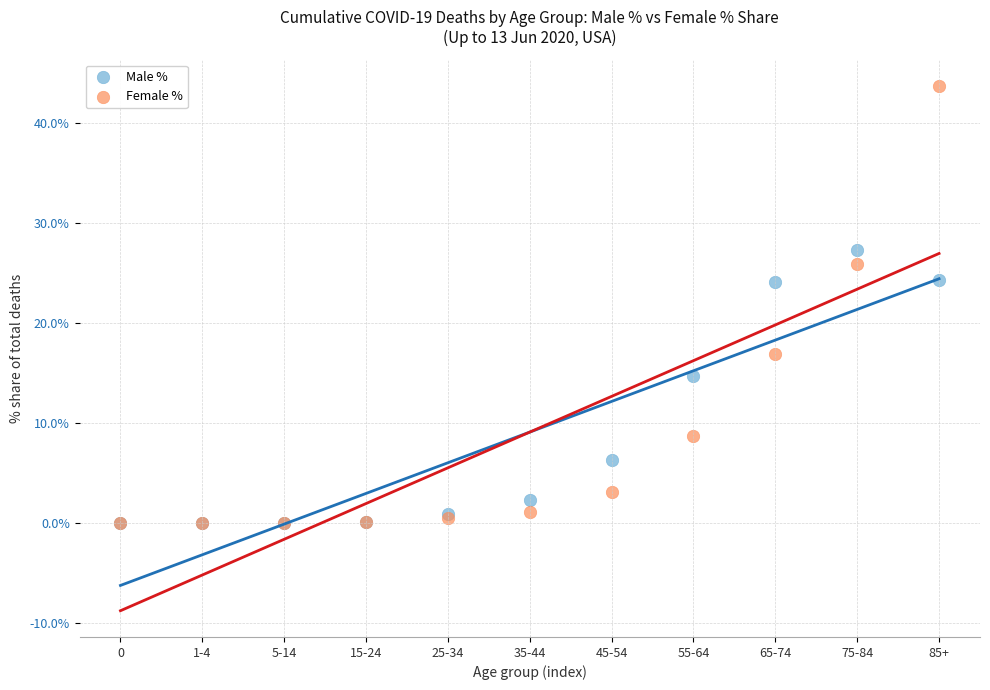

What are all the series names shown in the legend?

Male %, Female %